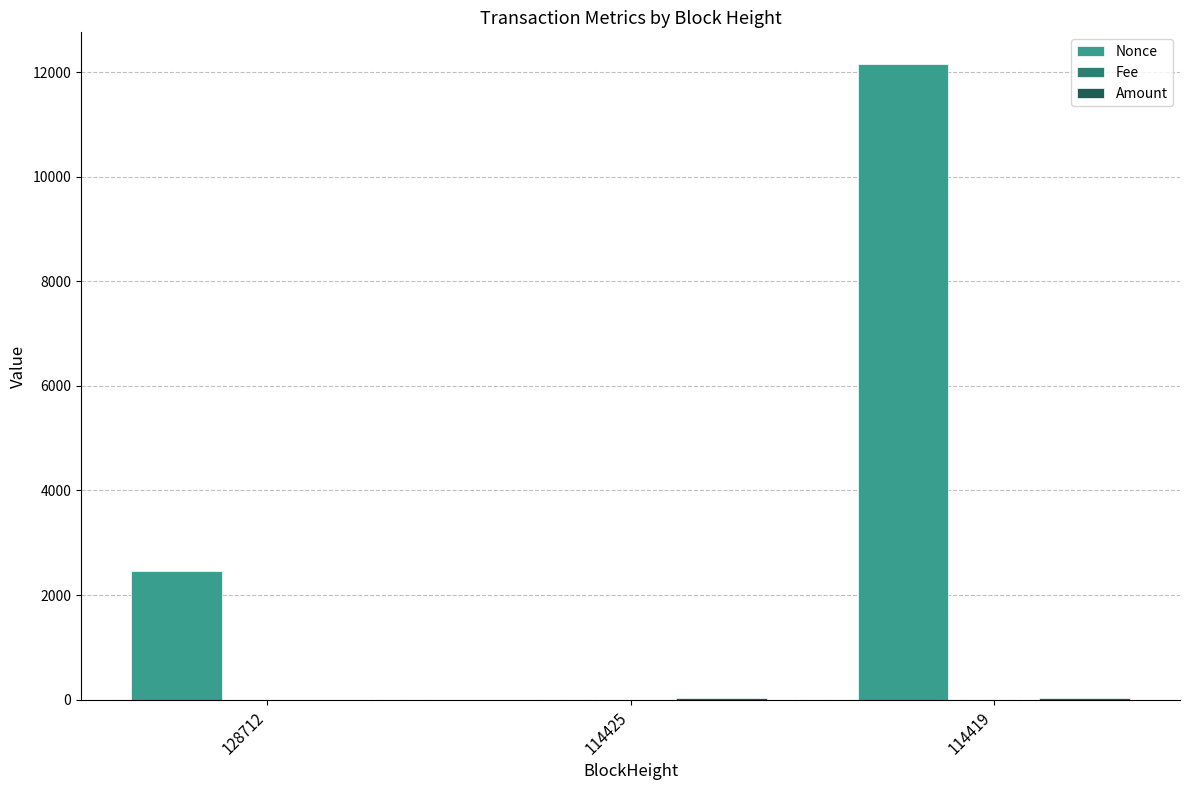

What is the maximum value shown in the chart?

12153.0